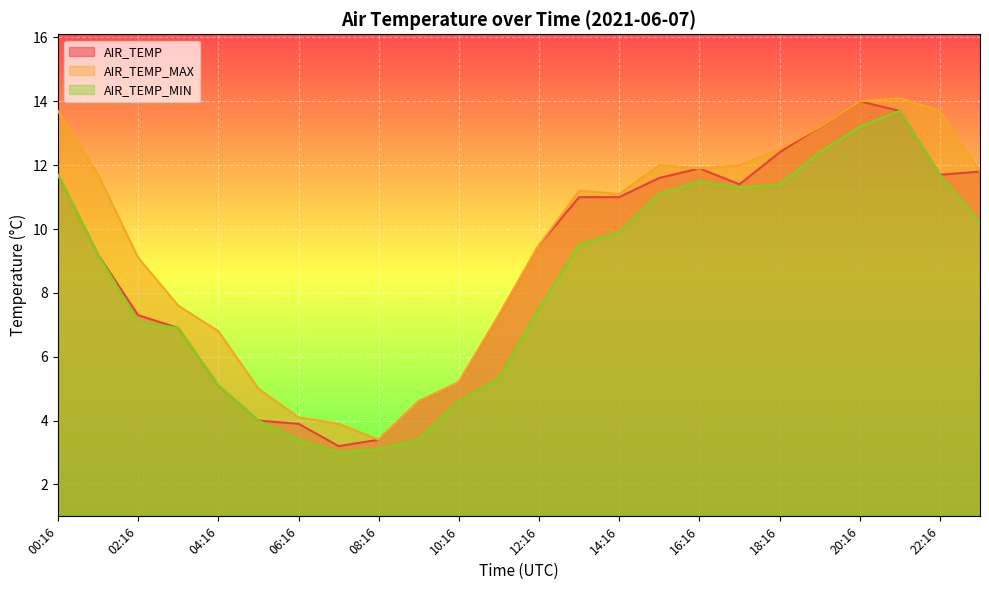

How many lines are shown in the chart?

3